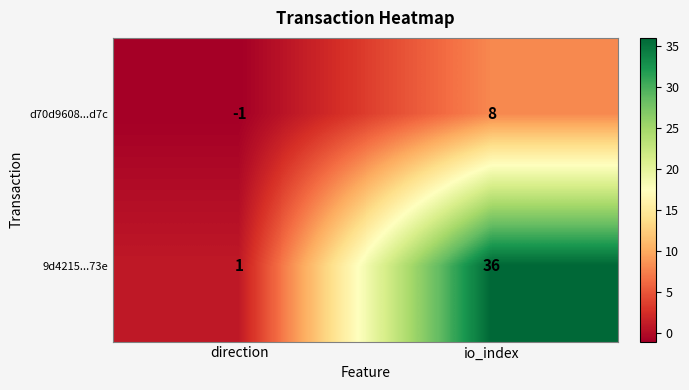

Reading left to right, what are all the values shown in this chart?

d70d9608...d7c: -1	8
9d4215...73e: 1	36